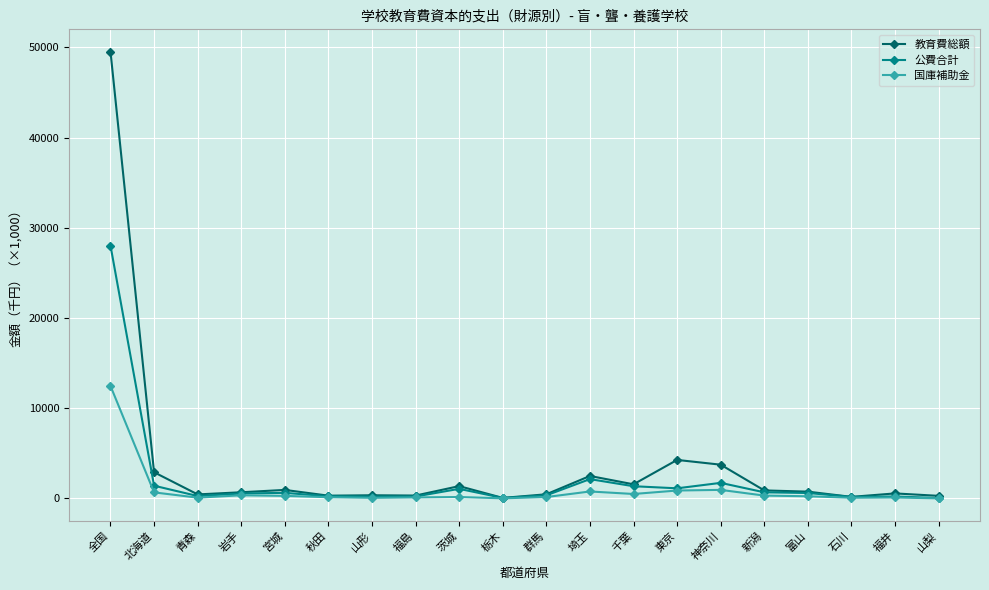

True or false: 国庫補助金 has more than 1 interior local peaks.

True